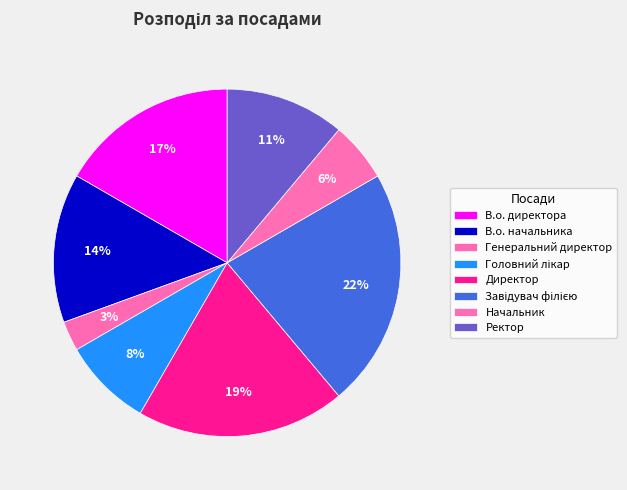

Rank the categories by value from lowest to highest.

Генеральний директор, Начальник, Головний лікар, Ректор, В.о. начальника, В.о. директора, Директор, Завідувач філією